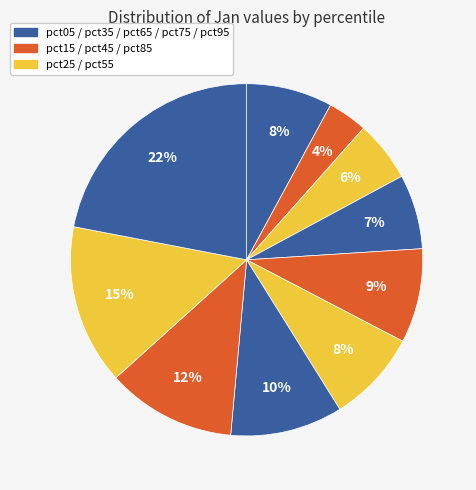

Count the number of slices in the pie.

10